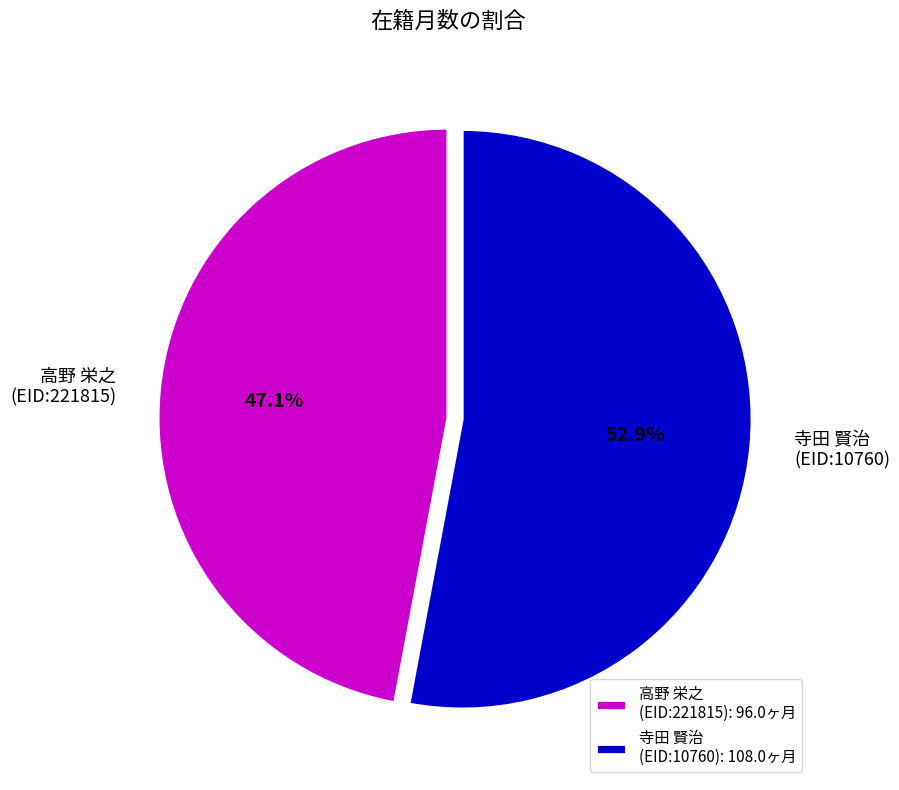

What percentage do 寺田 賢治 (EID:10760) and 高野 栄之 (EID:221815) together represent?

100.0%